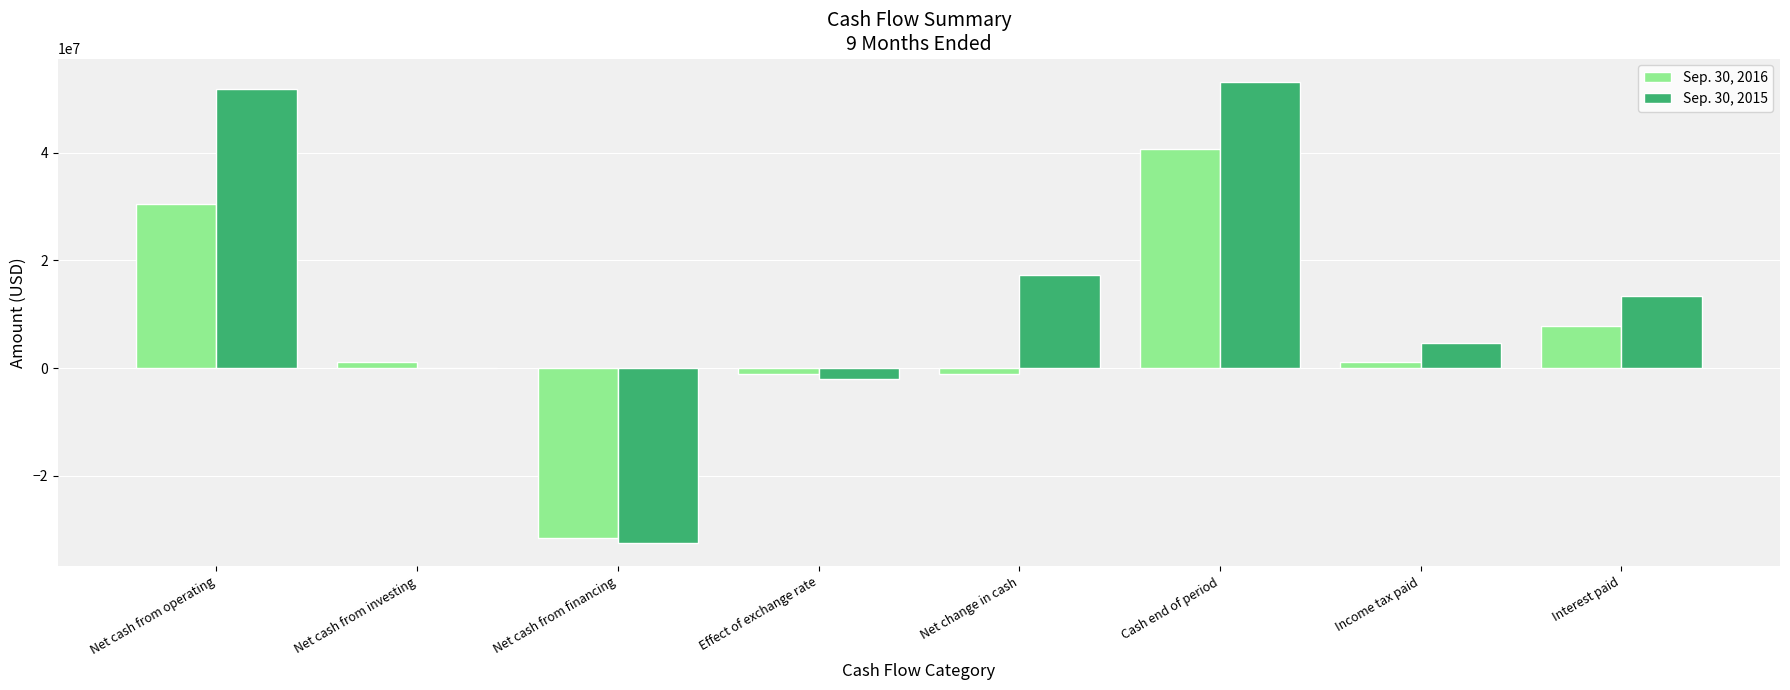

What is the greatest value displayed?

53174674